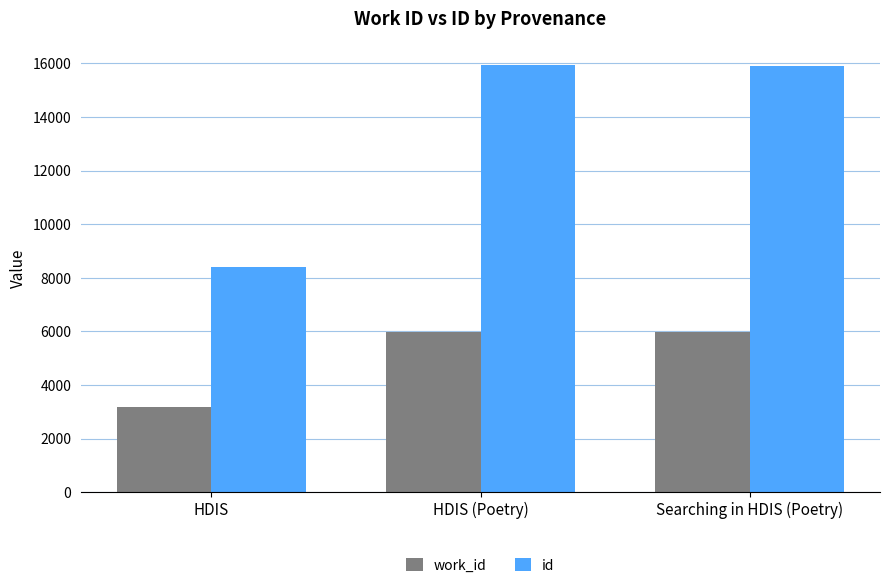

What is the lowest value of the id series?

8420